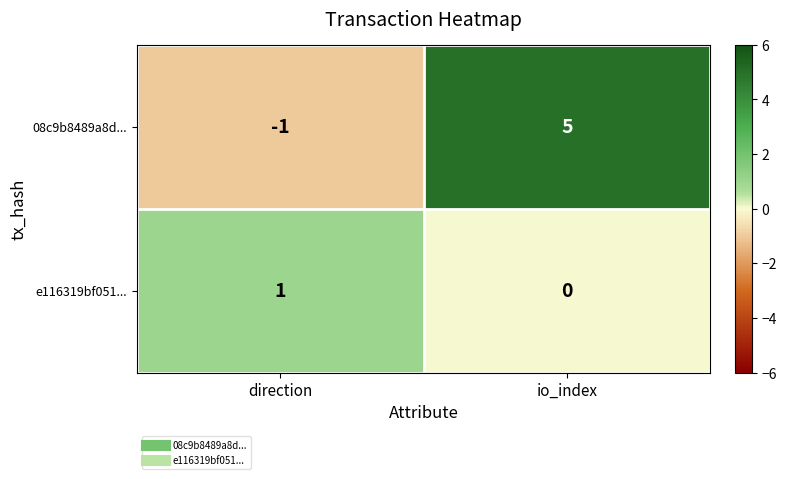

How many negative values does the 08c9b8489a8d... series have?

1